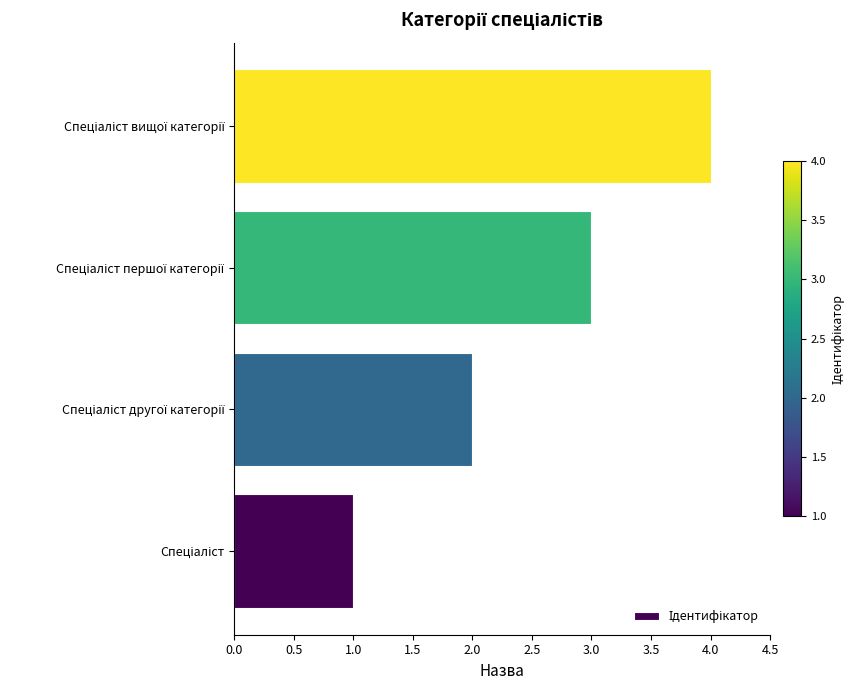

How many distinct data groups are displayed?

1